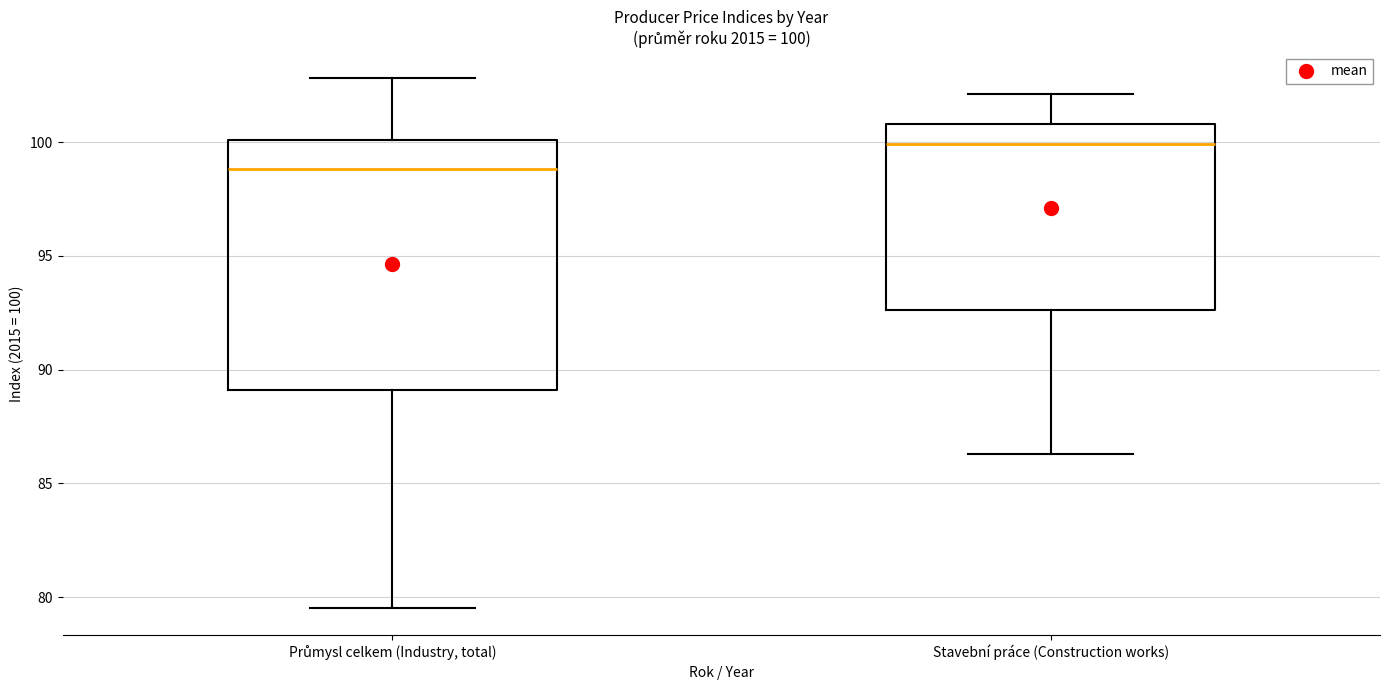

Which box has the lowest median line?

Průmysl celkem (Industry, total)